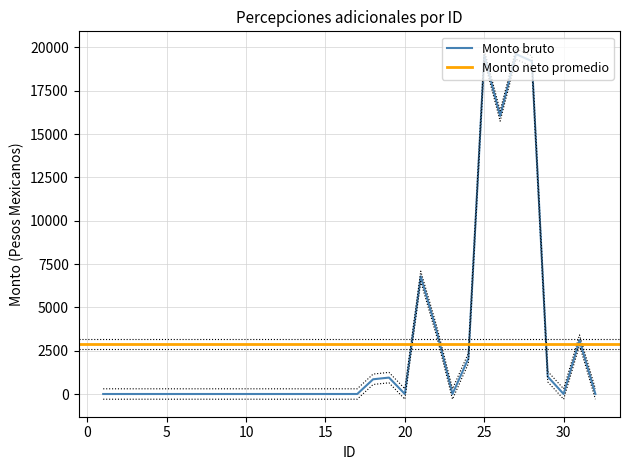

How many lines are shown in the chart?

2